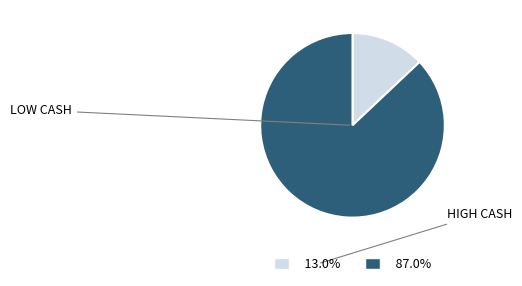

Is there a majority slice in this chart?

Yes